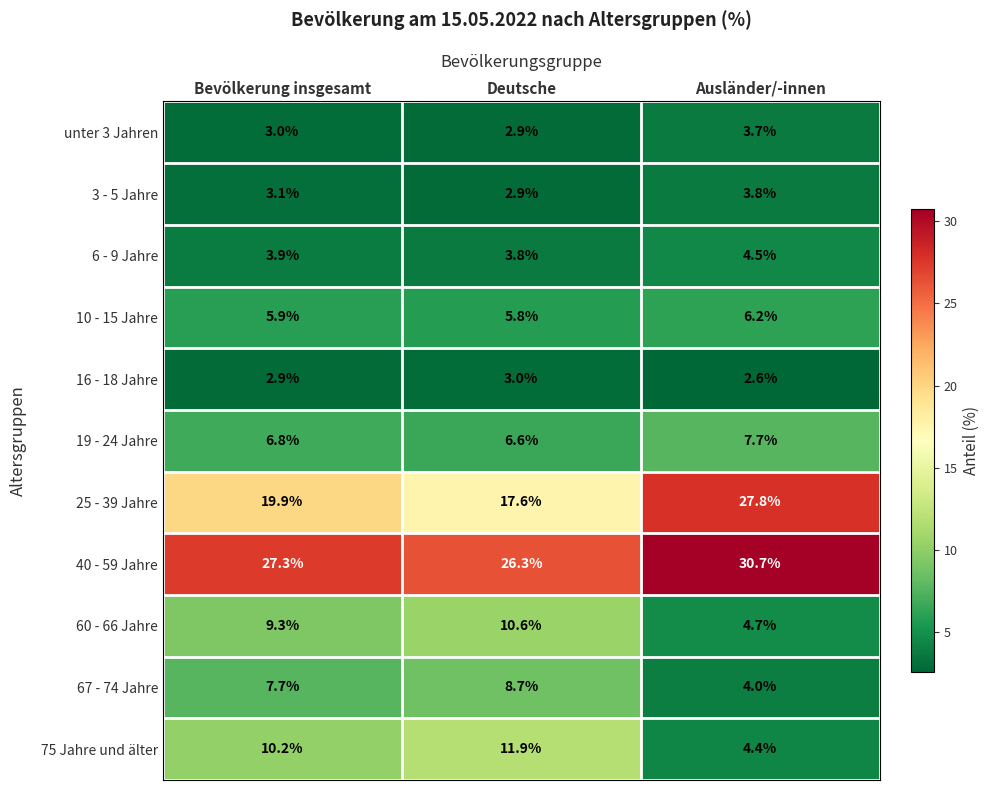

Which label corresponds to the smallest value in the chart?

Ausländer/-innen